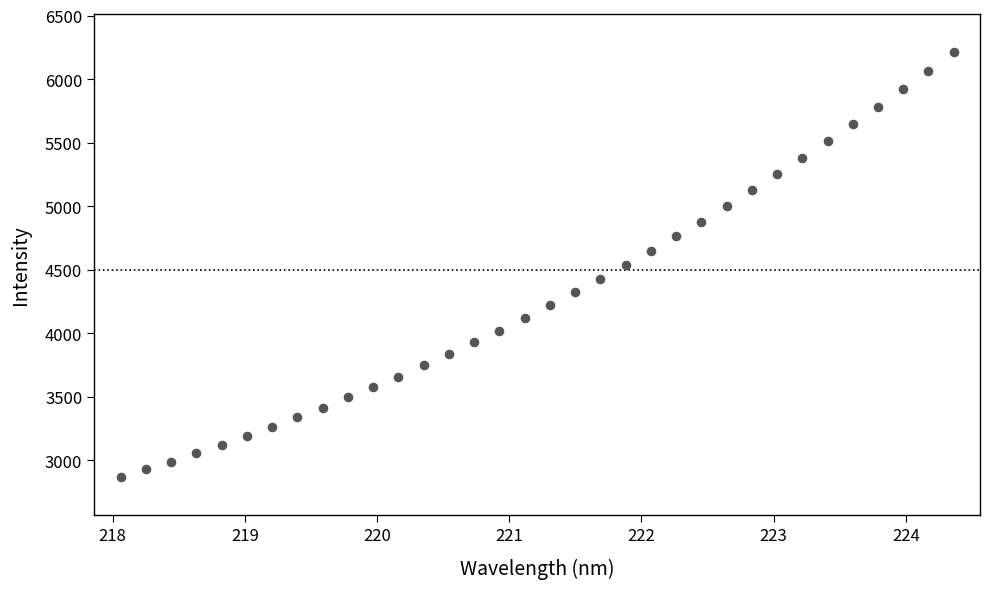

What is the range of X values (max minus min)?

6.3